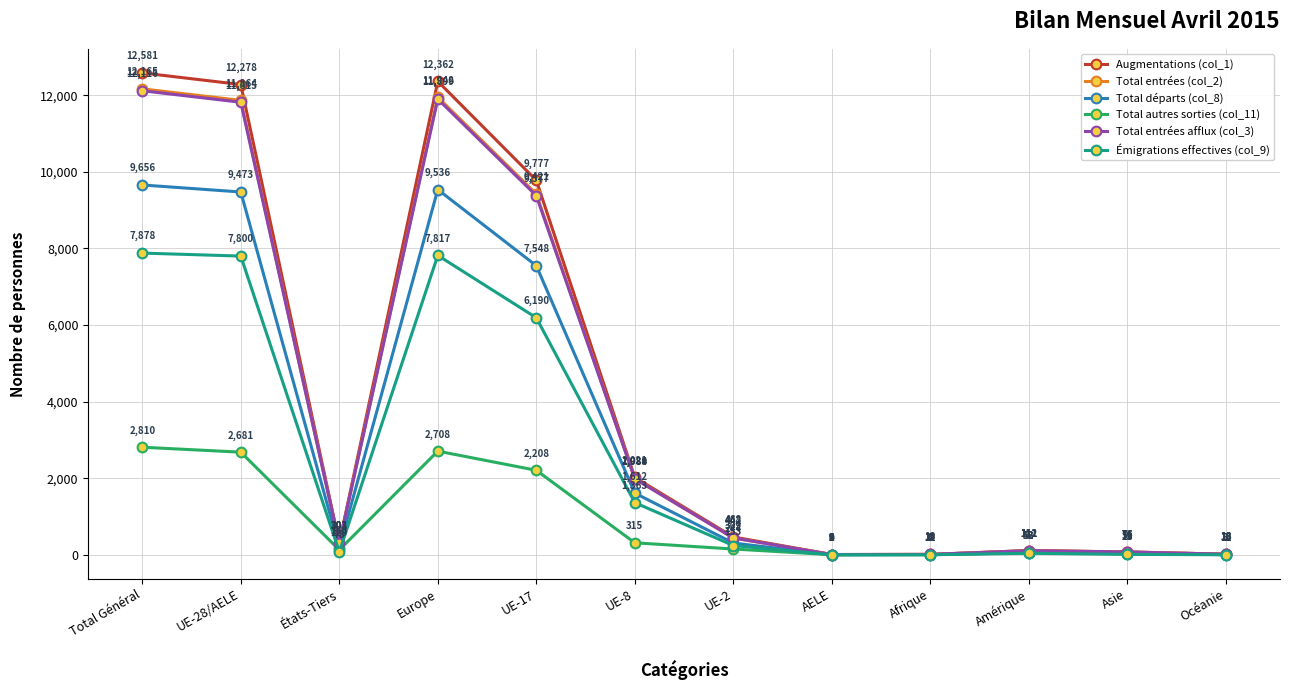

What is the value of the Augmentations (col_1) point at the 9th from the left?

13